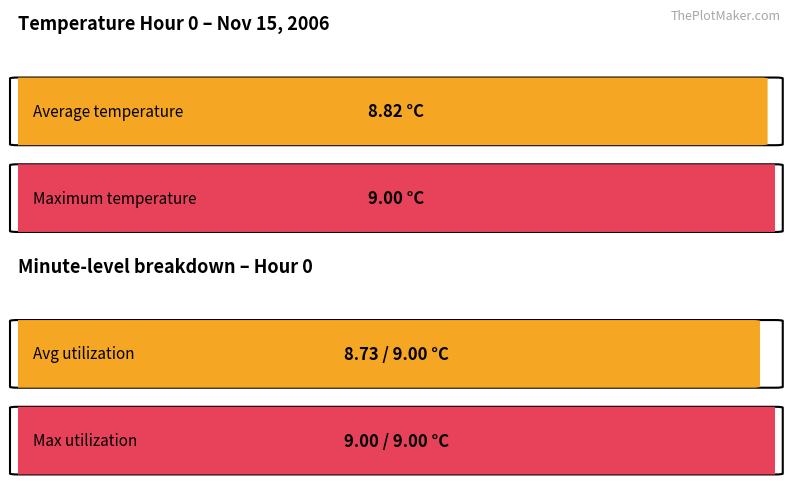

How many bars are there in each group?

2